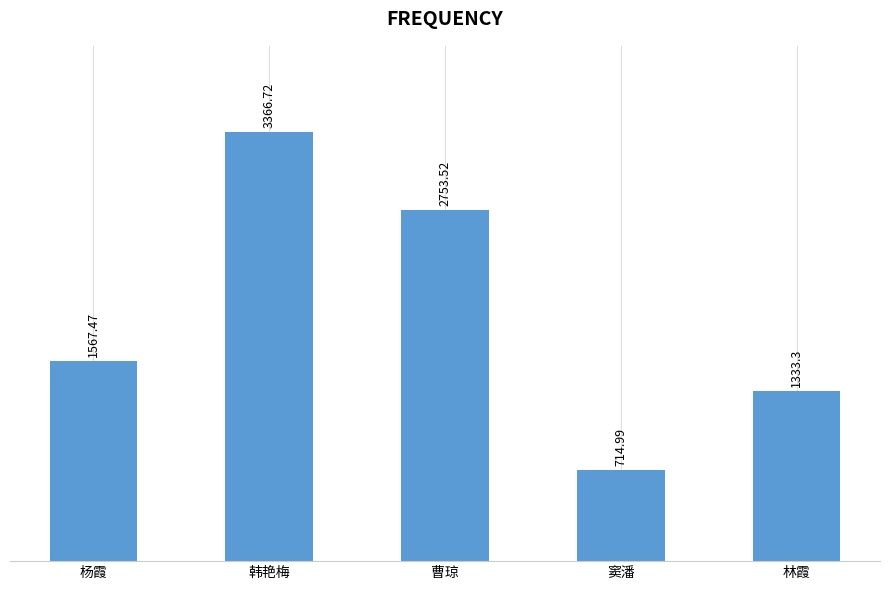

Rank the categories by value from highest to lowest.

韩艳梅, 曹琼, 杨霞, 林霞, 窦潘